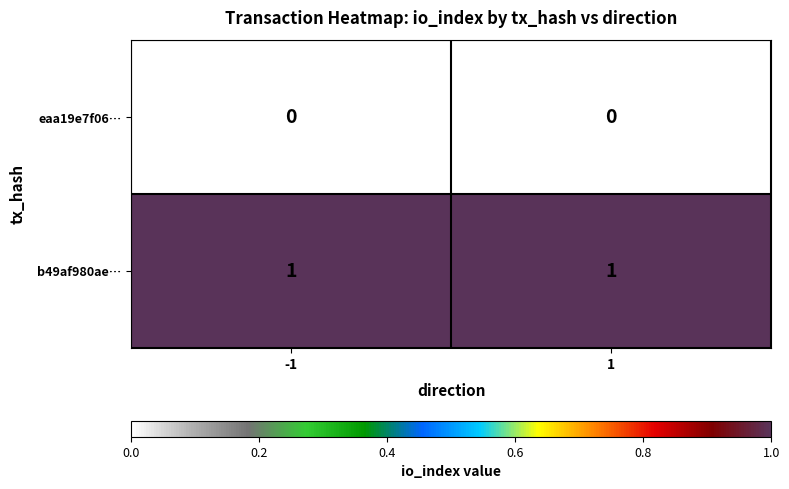

Rank the series at 1 from lowest to highest value.

eaa19e7f06…, b49af980ae…